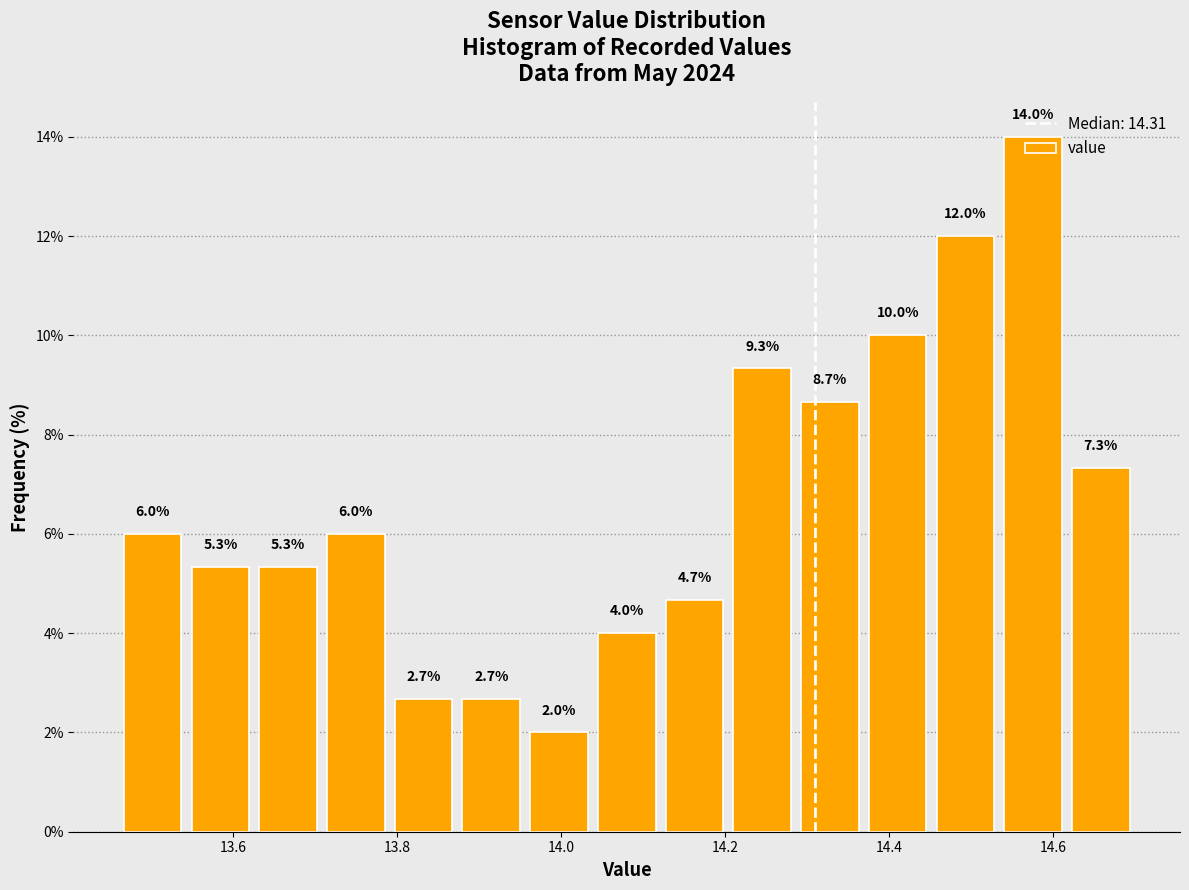

Reading left to right, transcribe this chart: for each bar, give the range it covers on the x-axis and its height. The bar edges are not printed on the chart, so give them approximately, as read against the axis.

13.46 to 13.54: 6.0
13.54 to 13.62: 5.3
13.62 to 13.70: 5.3
13.70 to 13.80: 6.0
13.80 to 13.88: 2.7
13.88 to 13.96: 2.7
13.96 to 14.04: 2.0
14.04 to 14.12: 4.0
14.12 to 14.20: 4.7
14.20 to 14.28: 9.3
14.28 to 14.36: 8.7
14.36 to 14.46: 10.0
14.46 to 14.54: 12.0
14.54 to 14.62: 14.0
14.62 to 14.70: 7.3